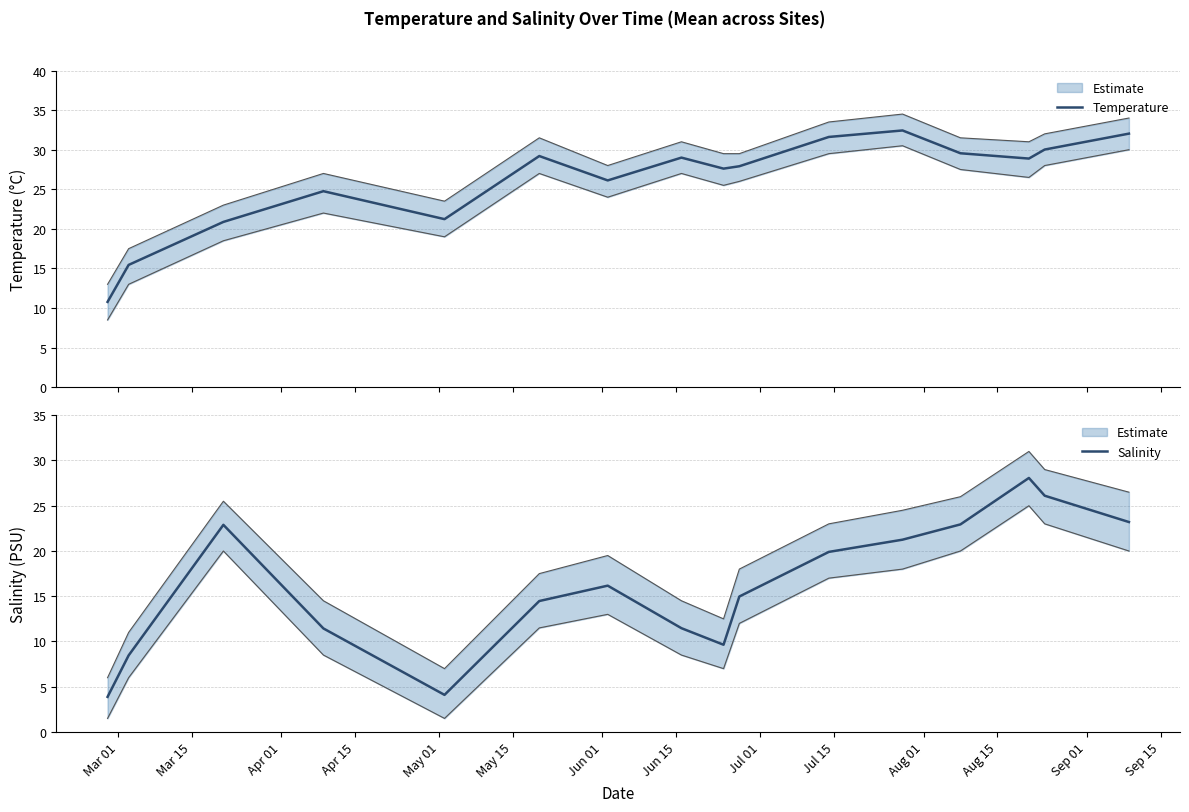

What is the highest value of the Temperature series?

32.4